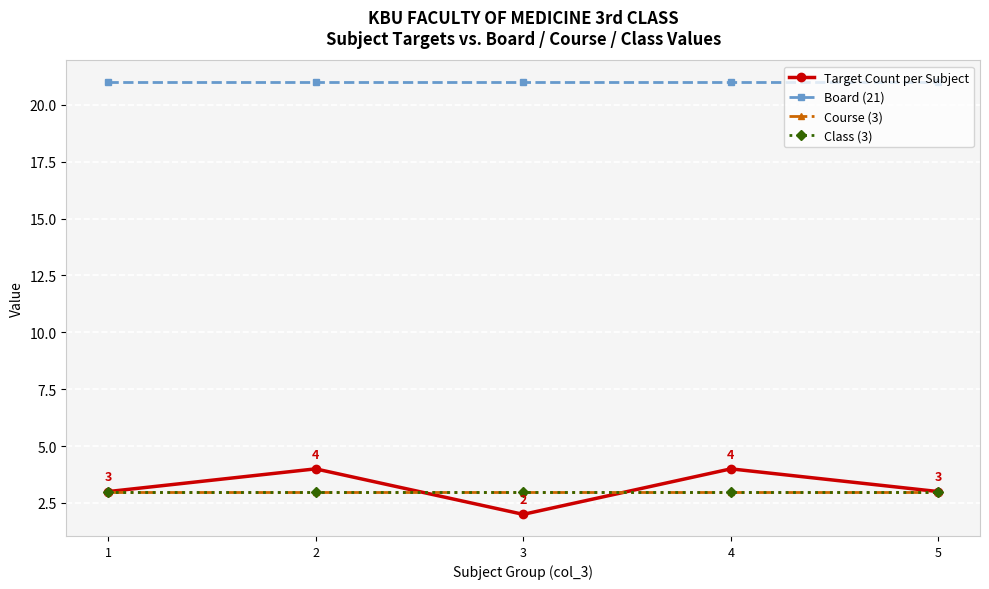

Does the chart have visible grid lines?

Yes